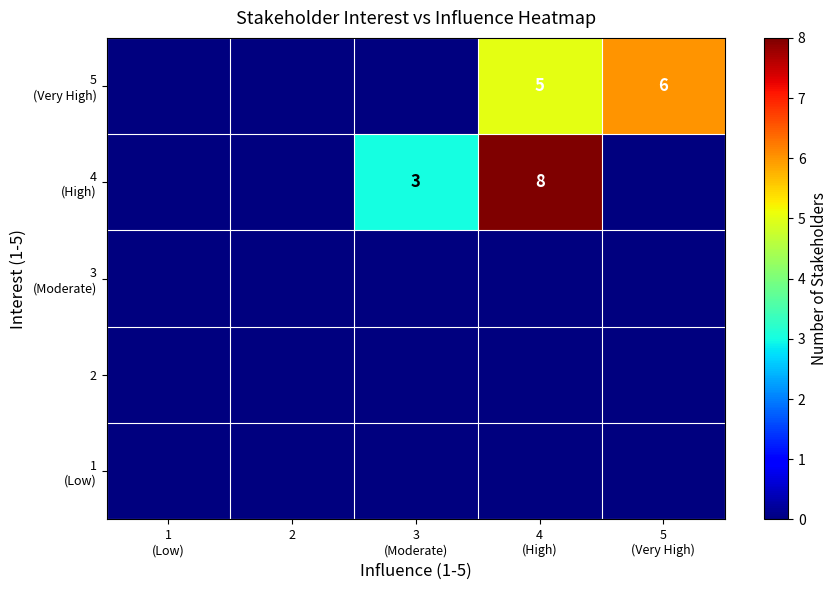

List the labels in order of 2 value, smallest first.

1 (Low), 2, 3 (Moderate), 4 (High), 5 (Very High)